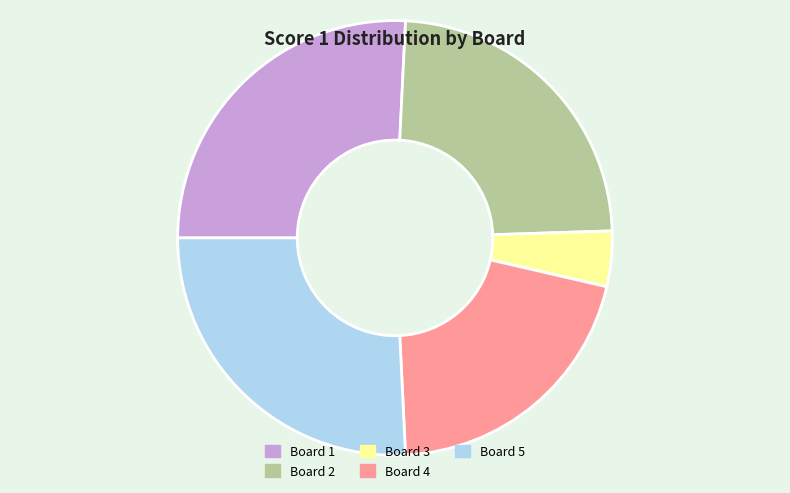

Does Board 2 account for over 50% of the chart?

No